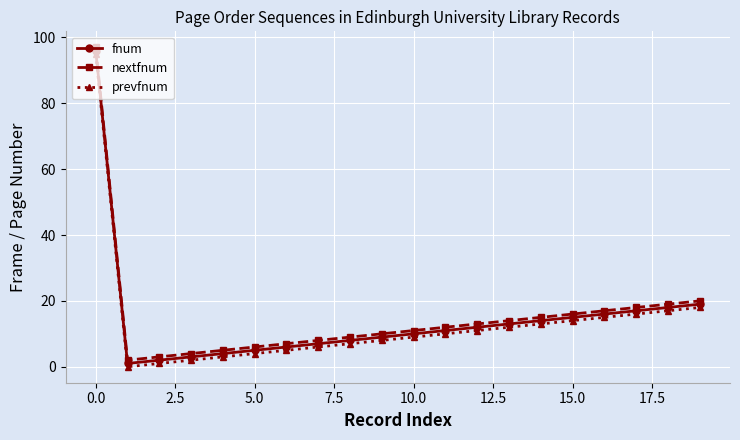

What is the highest value of the fnum series?

96